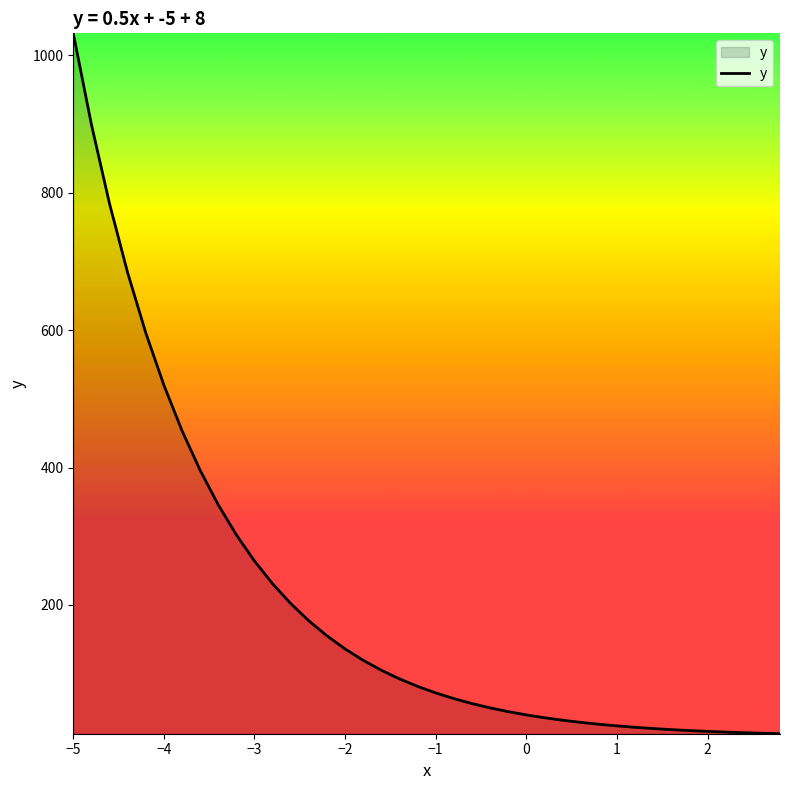

What is the maximum value shown in the chart?

1032.0